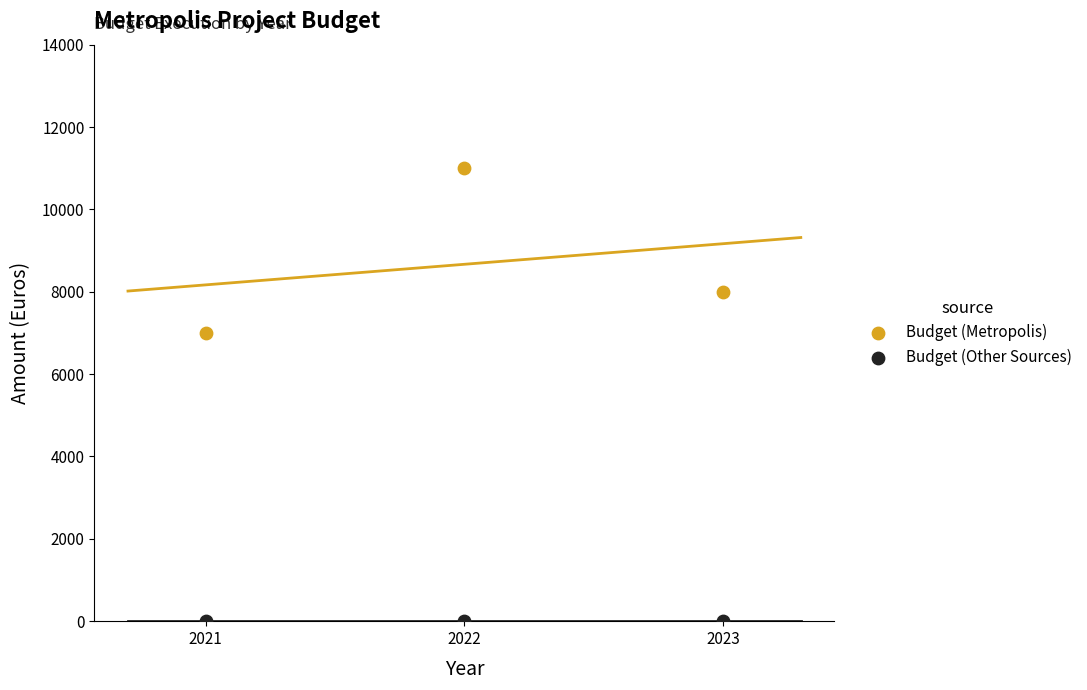

What are all the series names shown in the legend?

Budget (Metropolis), Budget (Other Sources)